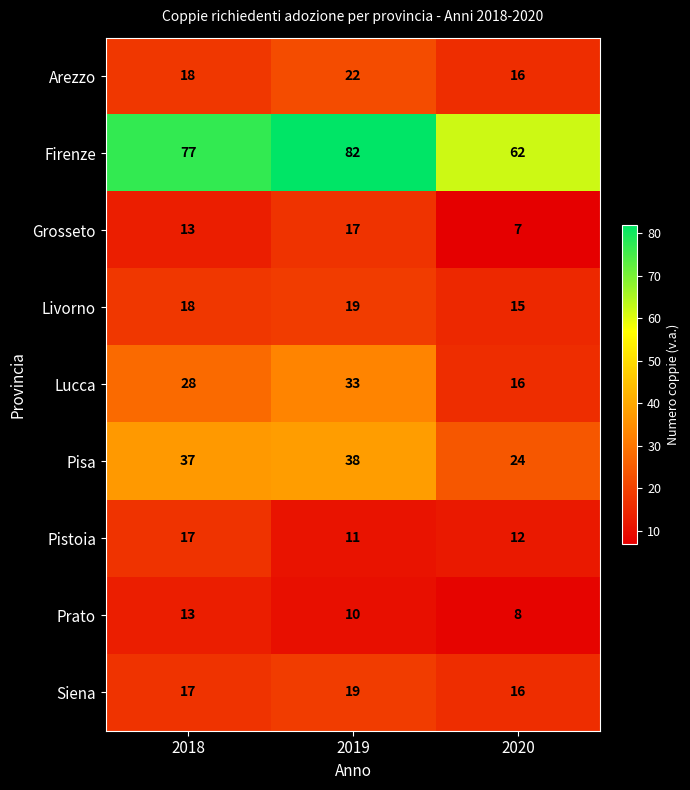

Is the value of Siena at 2018 greater than the value of Lucca at 2018?

No